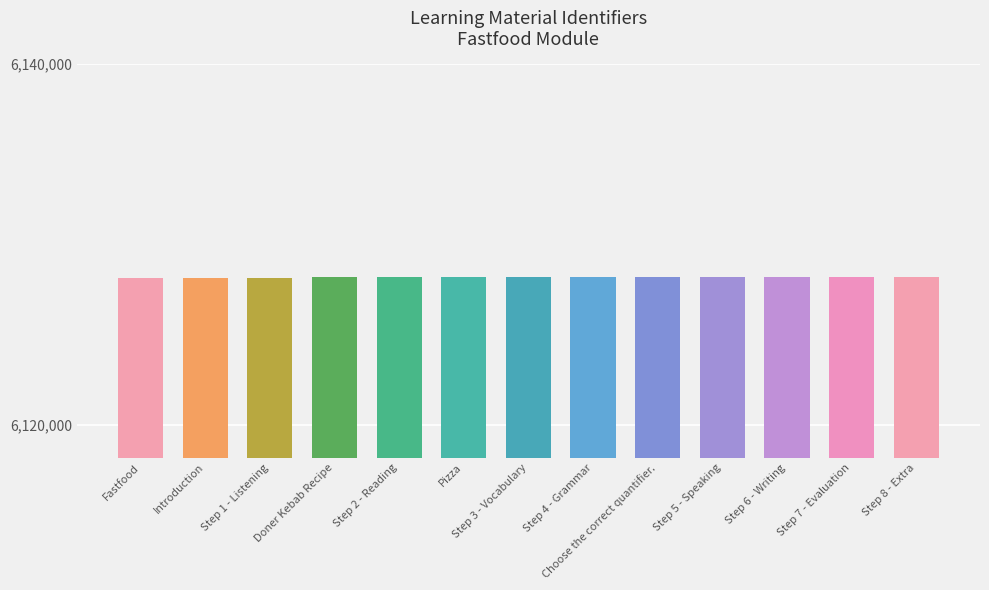

What is the maximum value shown in the chart?

6128187